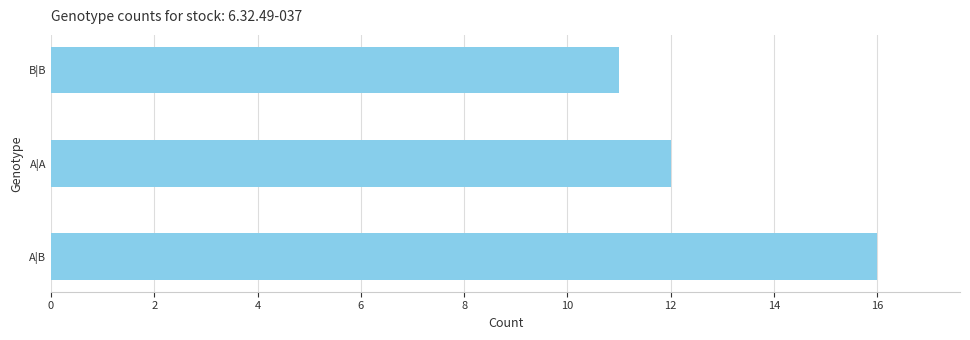

Between A|B and A|A, which is larger?

A|B